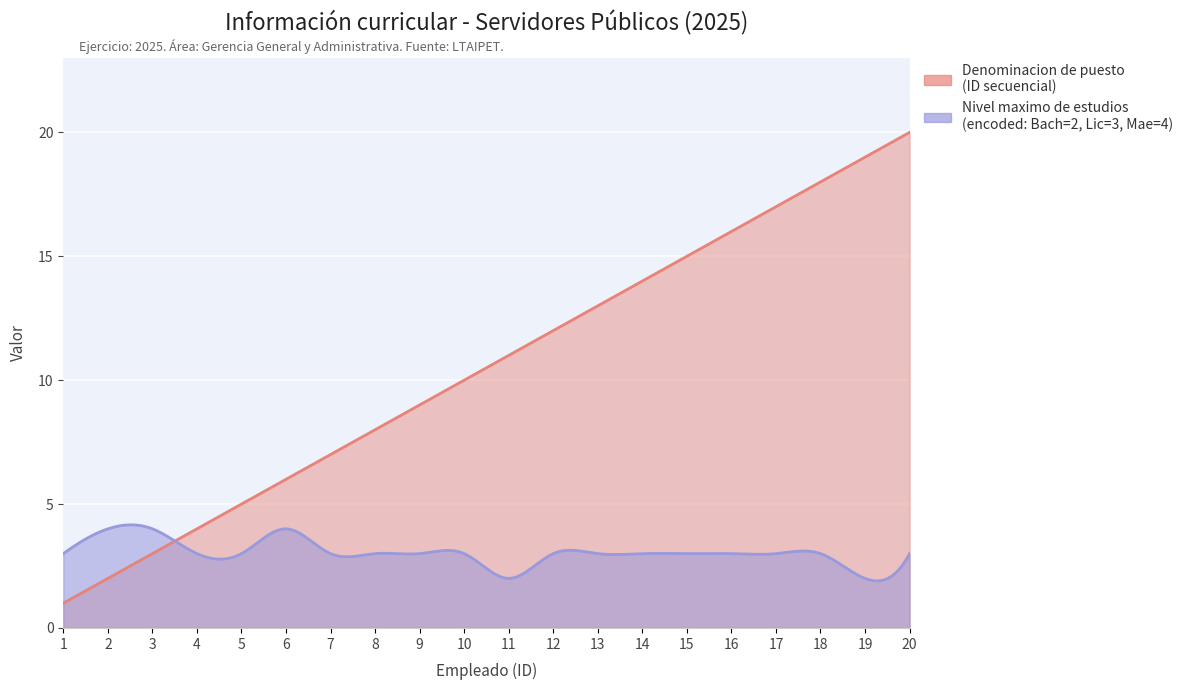

How many data points does each series have?

20